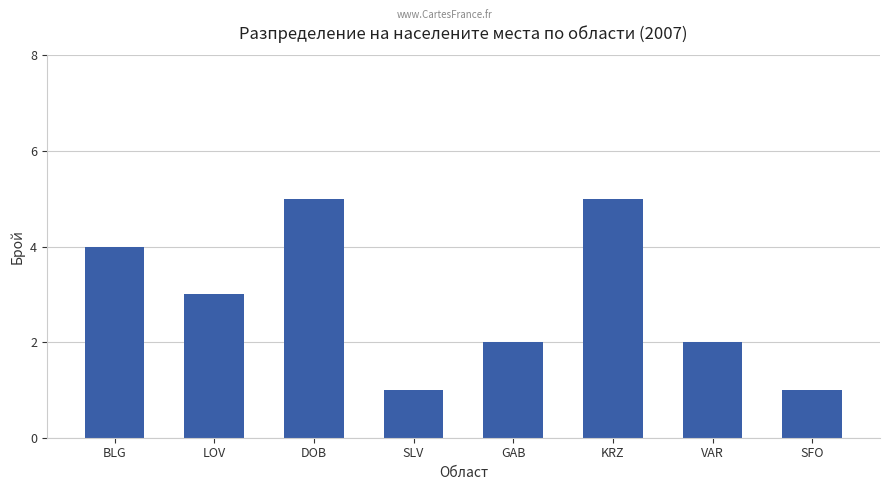

Reading left to right, transcribe all the data shown in this chart.

BLG=4	LOV=3	DOB=5	SLV=1	GAB=2	KRZ=5	VAR=2	SFO=1